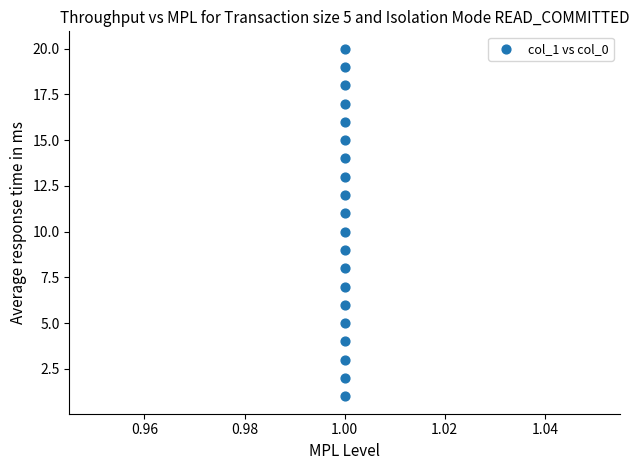

What is the range of Y values (max minus min)?

19